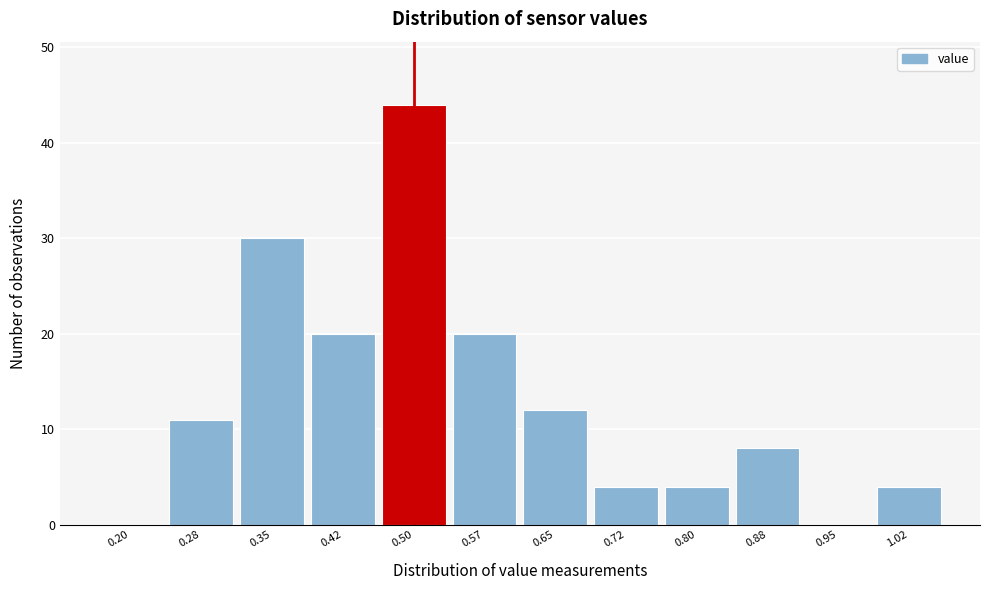

Reading left to right, transcribe all the data shown in this chart.

0.20=0	0.28=11	0.35=30	0.42=20	0.50=44	0.57=20	0.65=12	0.72=4	0.80=4	0.88=8	0.95=0	1.02=4